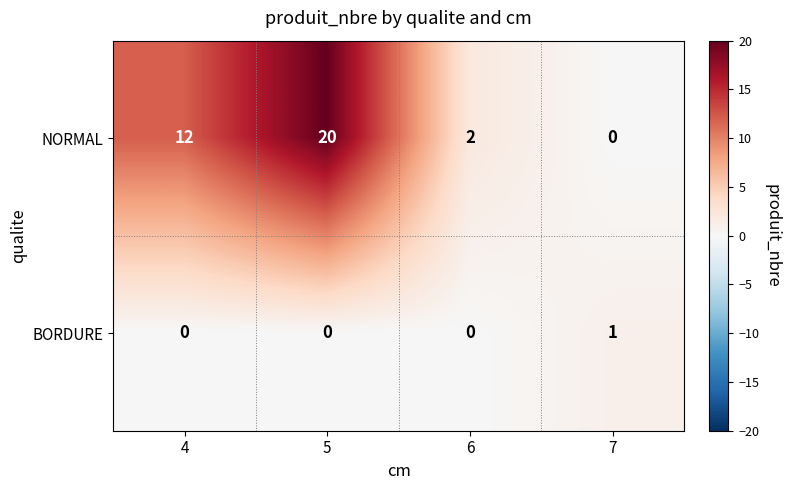

Which series changed the most between 5 and 6?

NORMAL